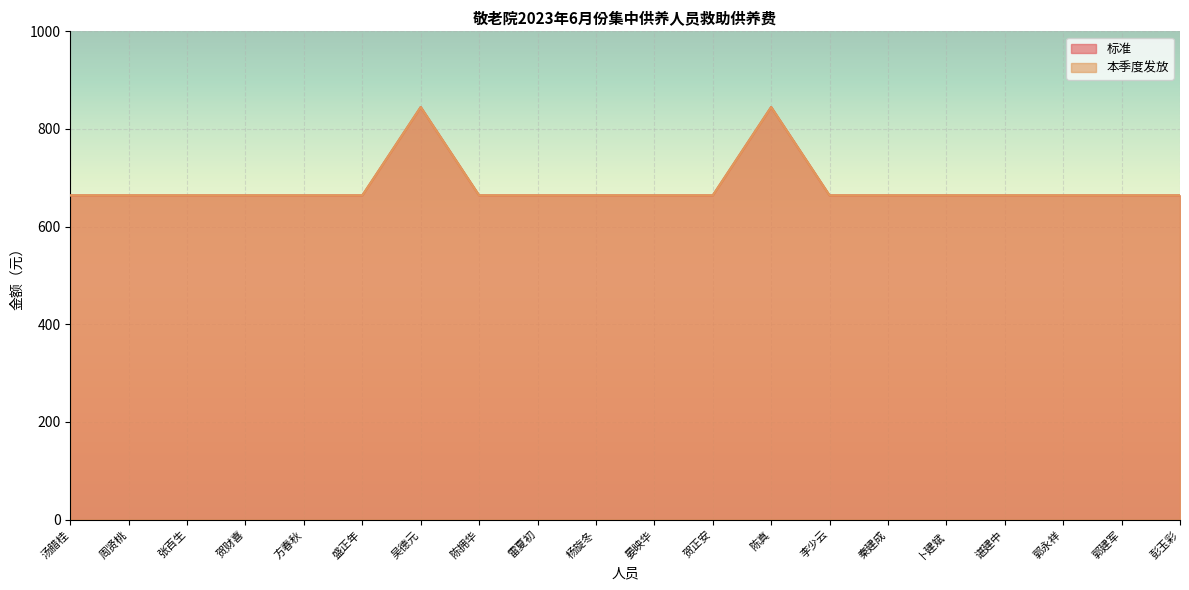

True or false: 本季度发放 and 标准 intersect in this chart.

False